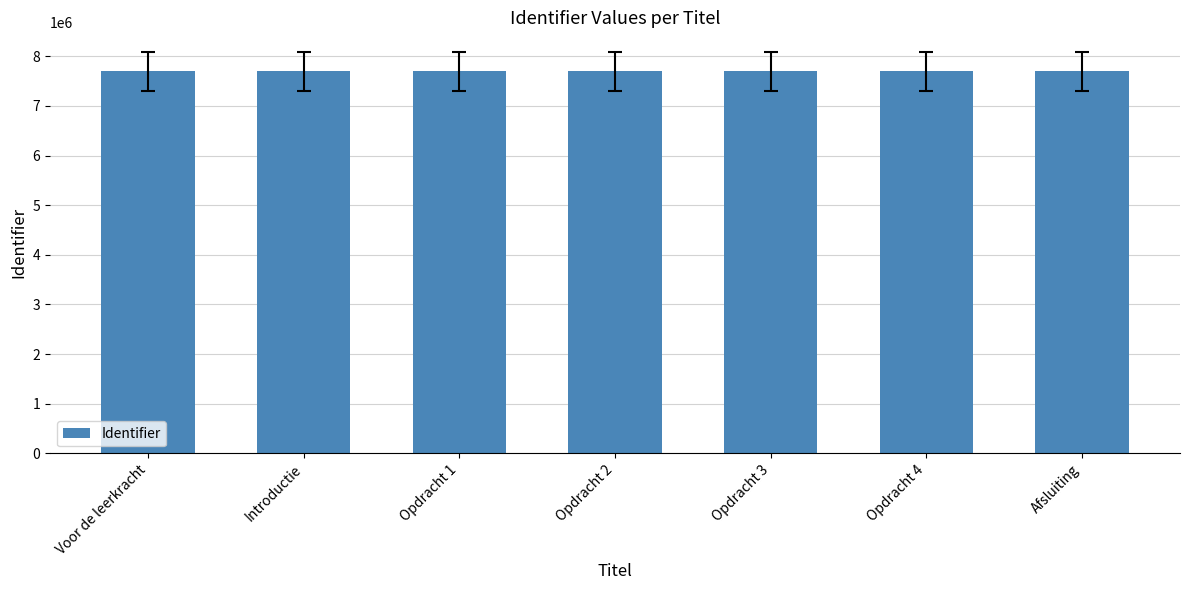

Approximately how many times larger is the value at Voor de leerkracht compared to Opdracht 3?

1.0